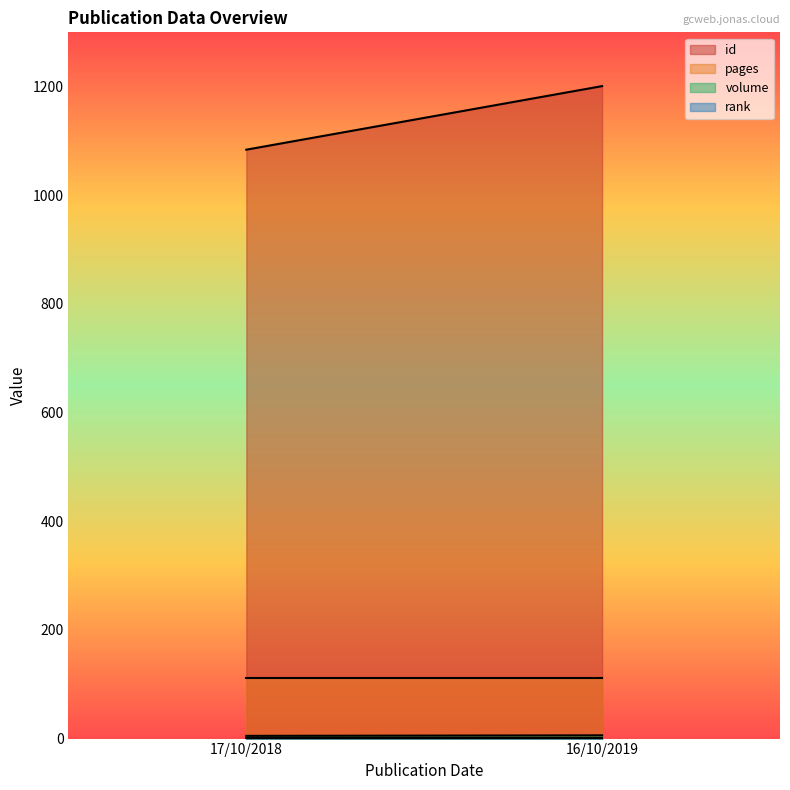

Rank the series by their maximum value, from lowest to highest.

rank, volume, pages, id